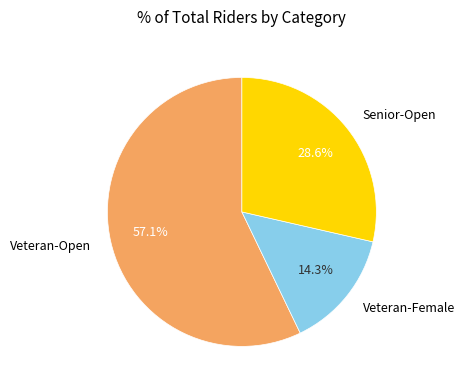

What is the smallest slice in the pie chart?

Veteran-Female